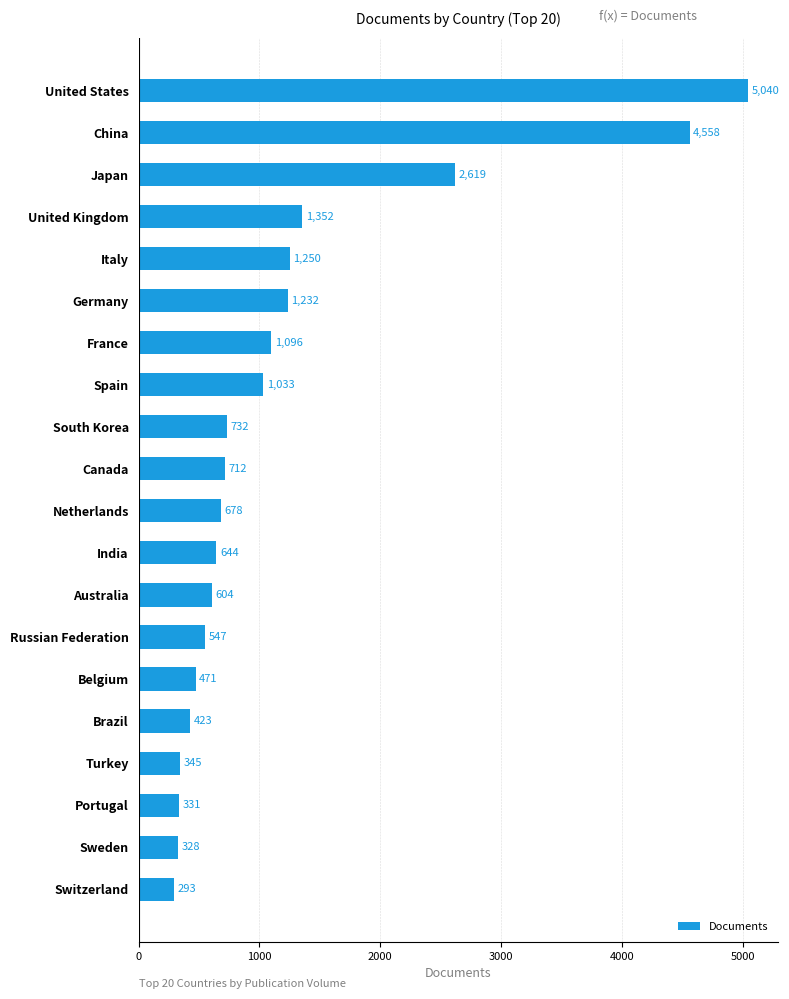

What is the ratio of the value at Germany to the value at Spain?

1.2